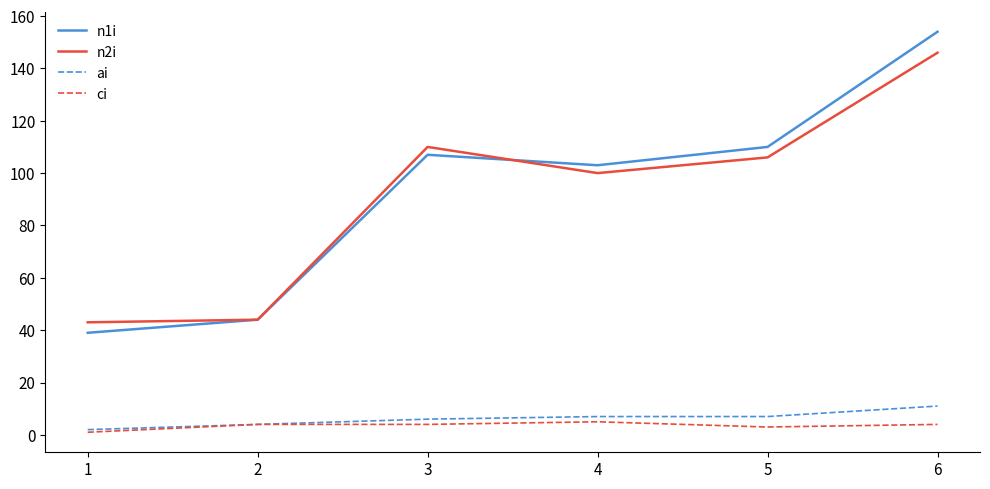

True or false: n2i has a value of 43 at 1.

True